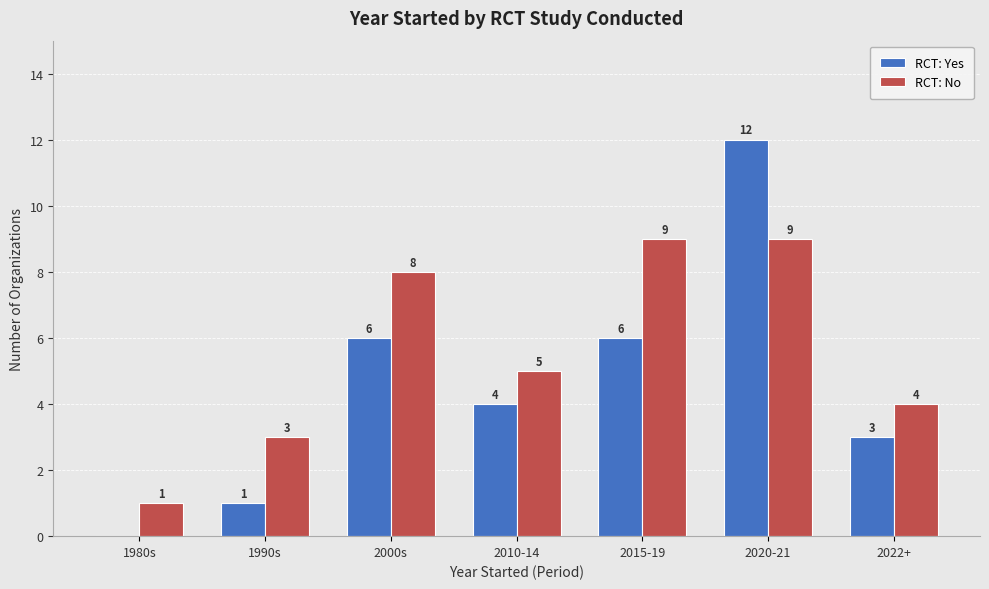

Reading left to right, list all the values displayed in this chart.

RCT: Yes: 1980s=0	1990s=1	2000s=6	2010-14=4	2015-19=6	2020-21=12	2022+=3
RCT: No: 1980s=1	1990s=3	2000s=8	2010-14=5	2015-19=9	2020-21=9	2022+=4